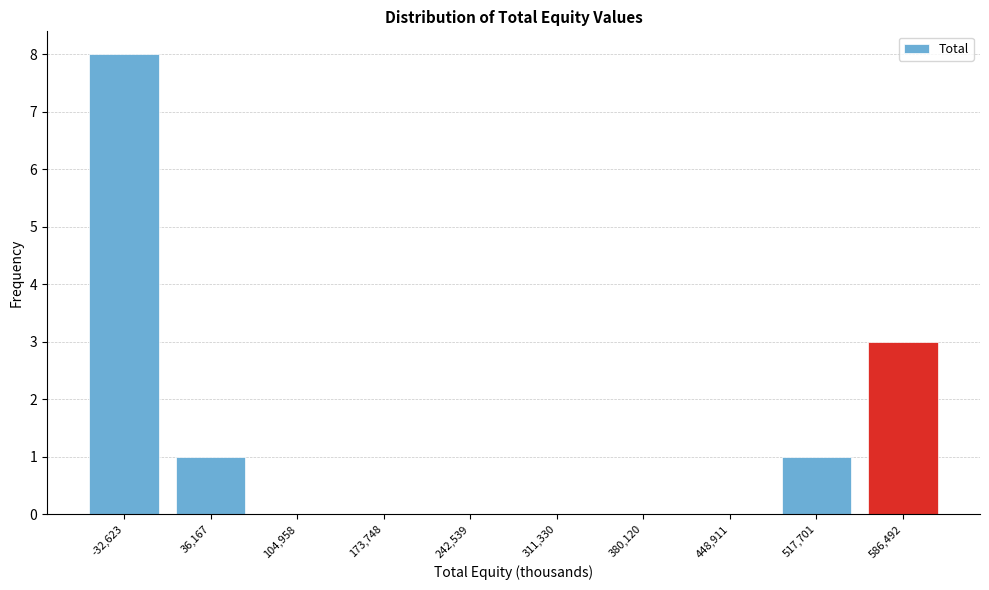

Reading right to left, list all the values displayed in this chart.

586,492=3	517,701=1	448,911=0	380,120=0	311,330=0	242,539=0	173,748=0	104,958=0	36,167=1	-32,623=8